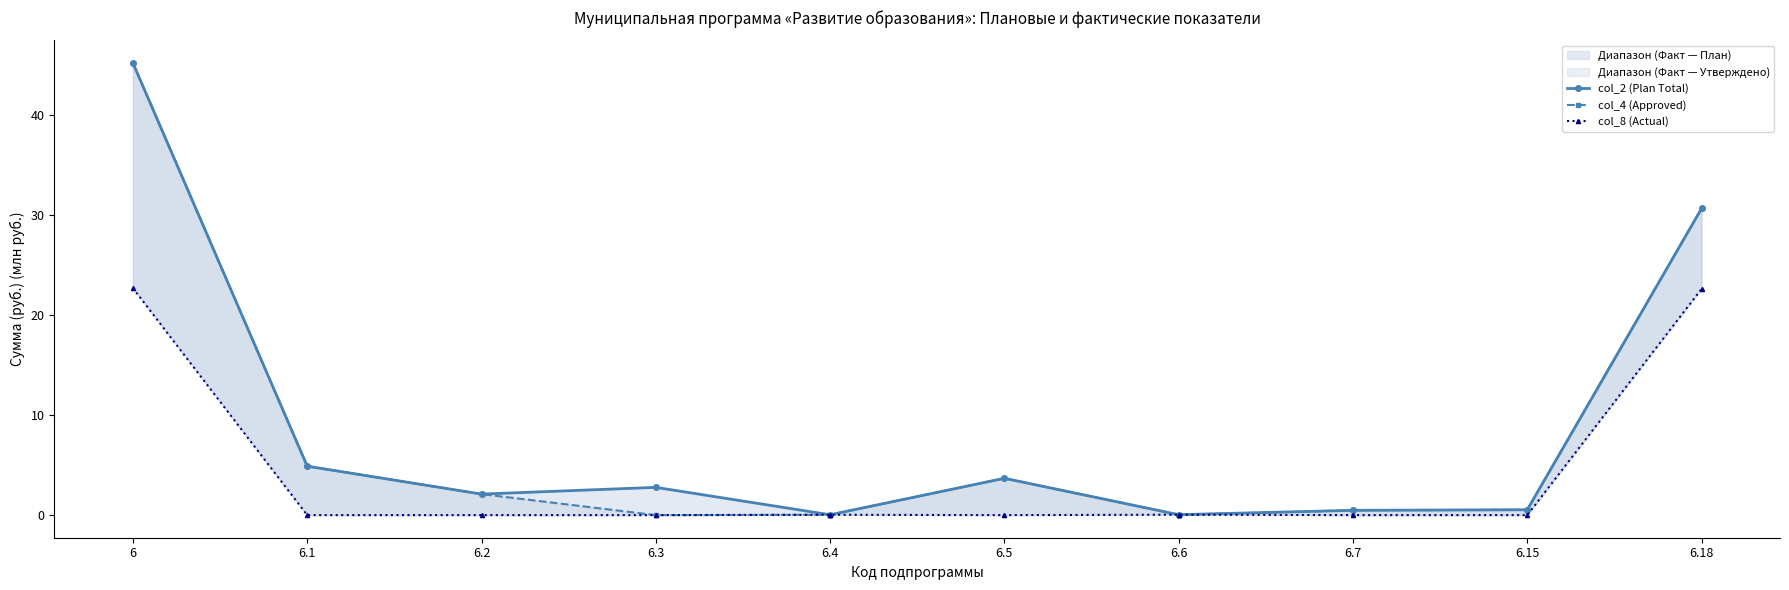

List the series in order of their peak value, lowest first.

col_8 (Actual), col_2 (Plan Total), col_4 (Approved)